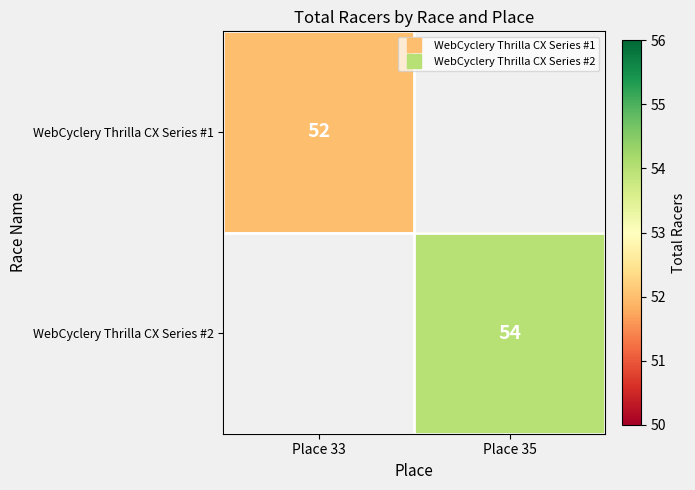

The WebCyclery Thrilla CX Series #1 series shows 52.0 at Place 33. True or false?

True